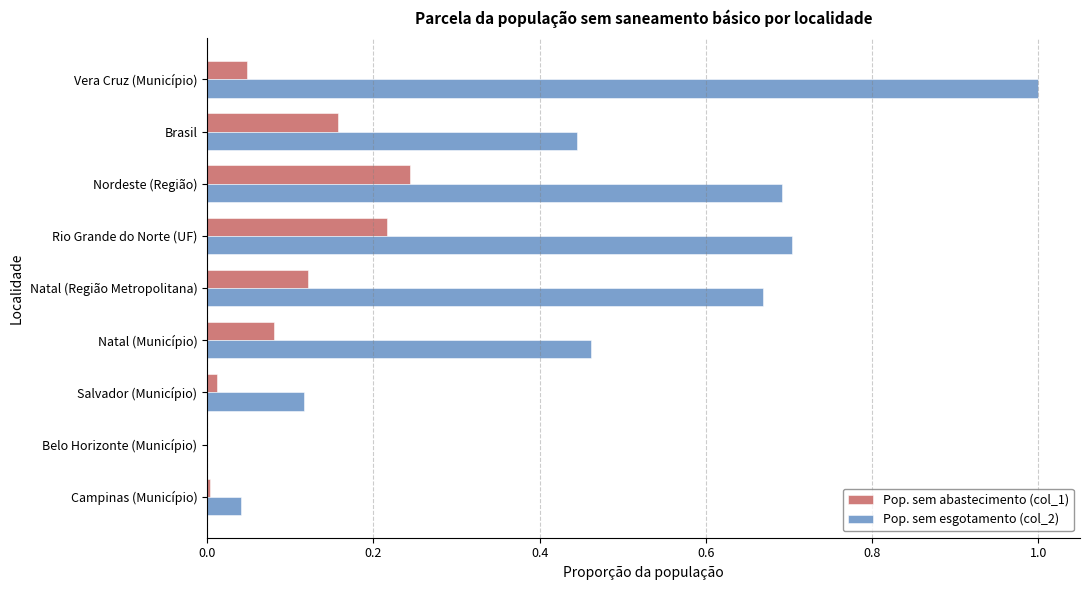

True or false: Pop. sem abastecimento (col_1) has a value of 0.1 at Vera Cruz (Município).

False